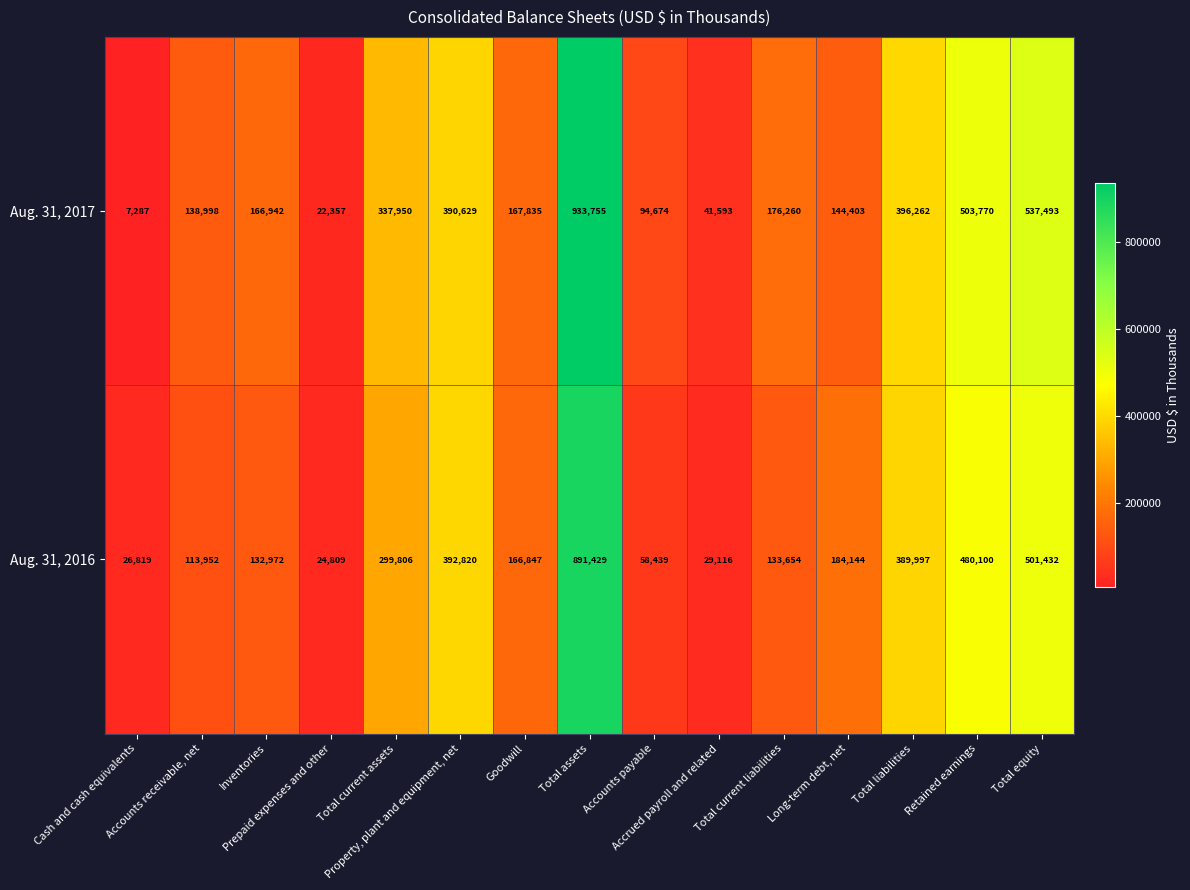

What is the sum of all Aug. 31, 2016 values?

3826336